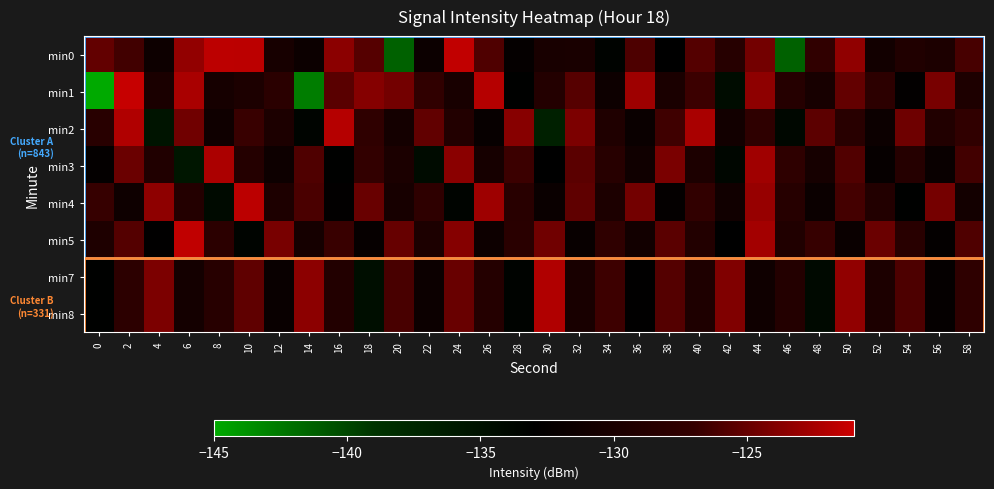

What is the spread (max minus min) of values at 18?

10.9